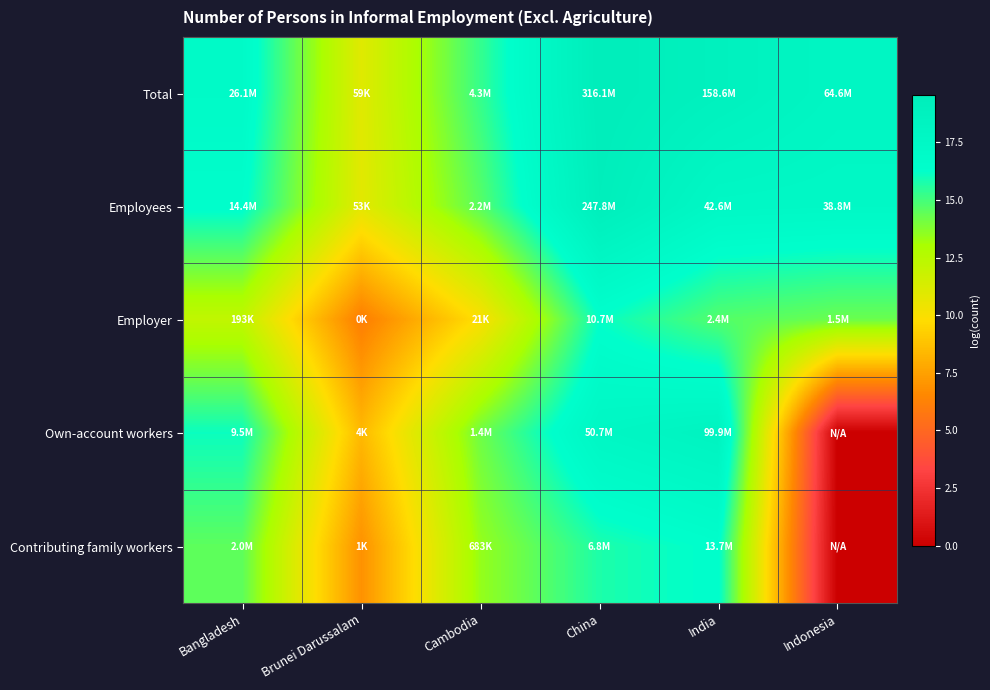

What is the total value across all series at China?

88.6